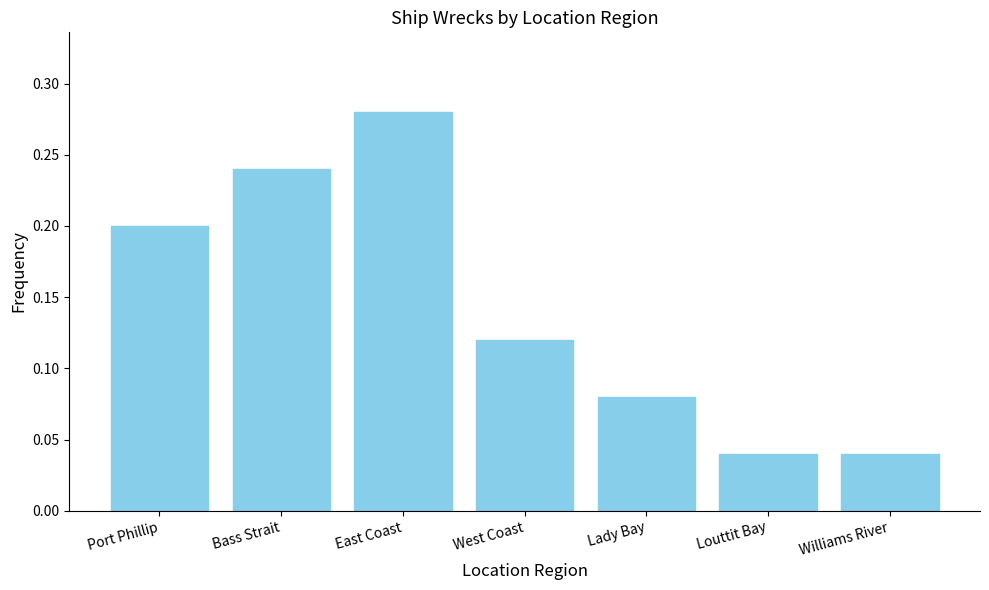

Which has a higher value, West Coast or East Coast?

East Coast